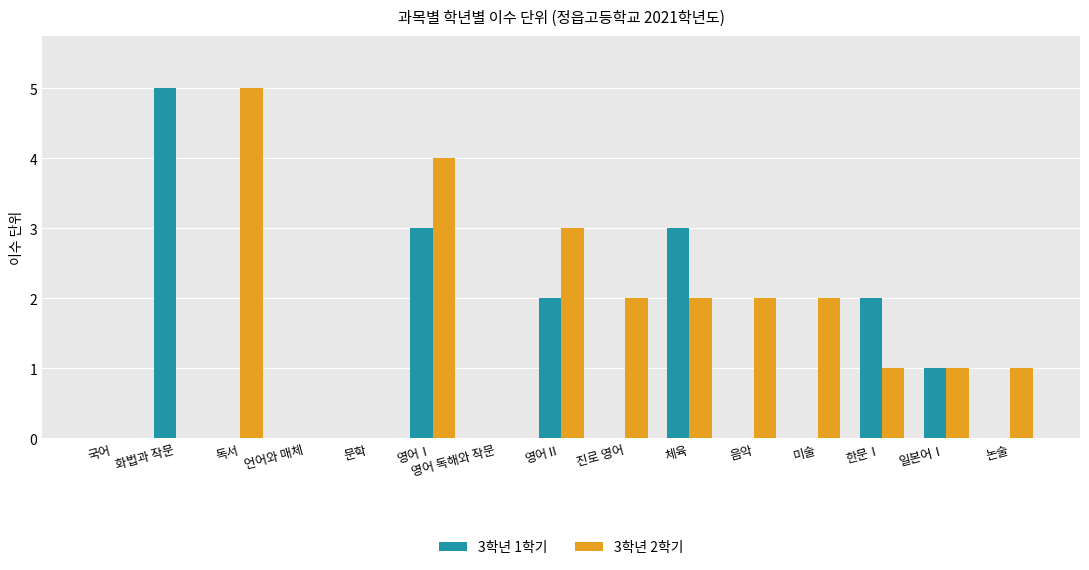

What is the spread (max minus min) of values at 논술?

1